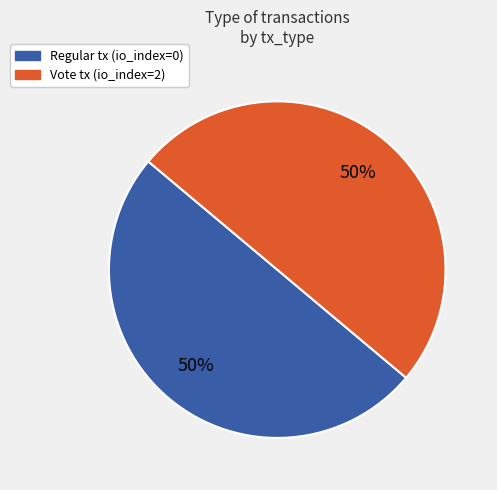

True or false: Regular accounts for 58% of the total.

False